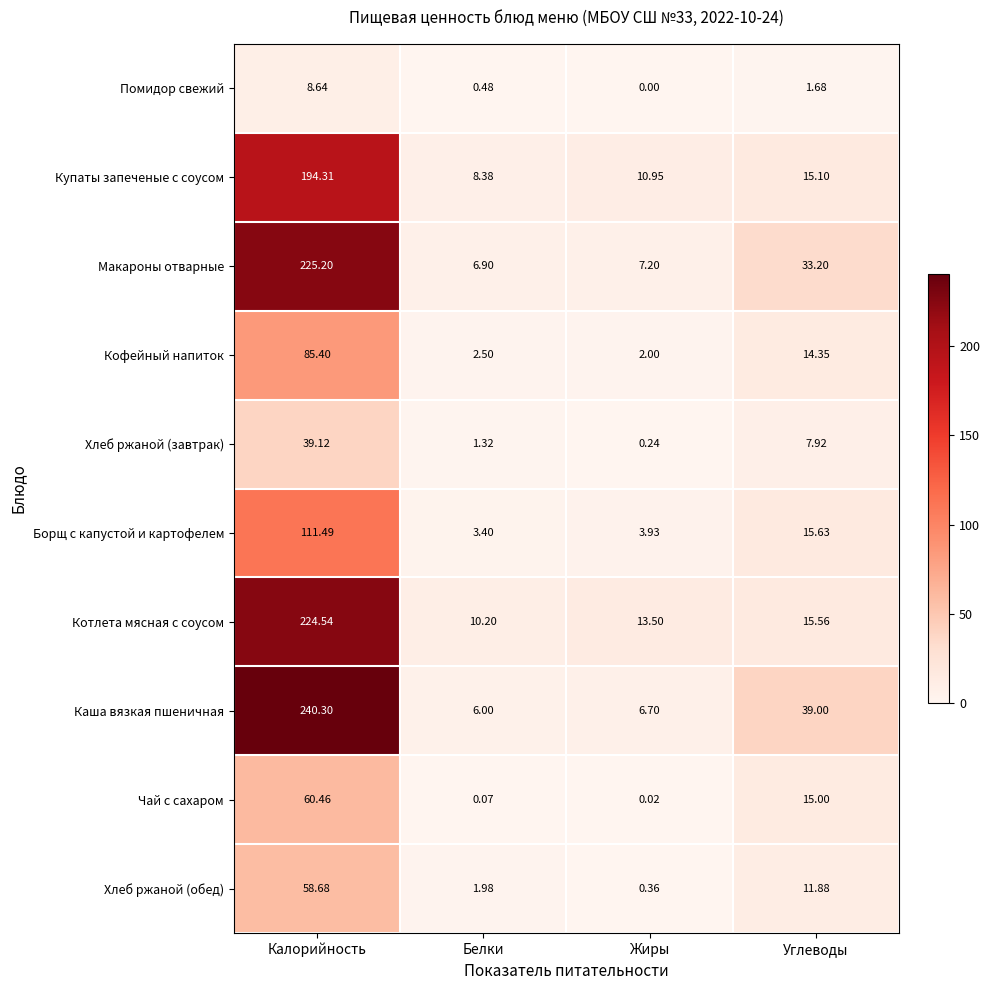

How many data points does each series have?

4